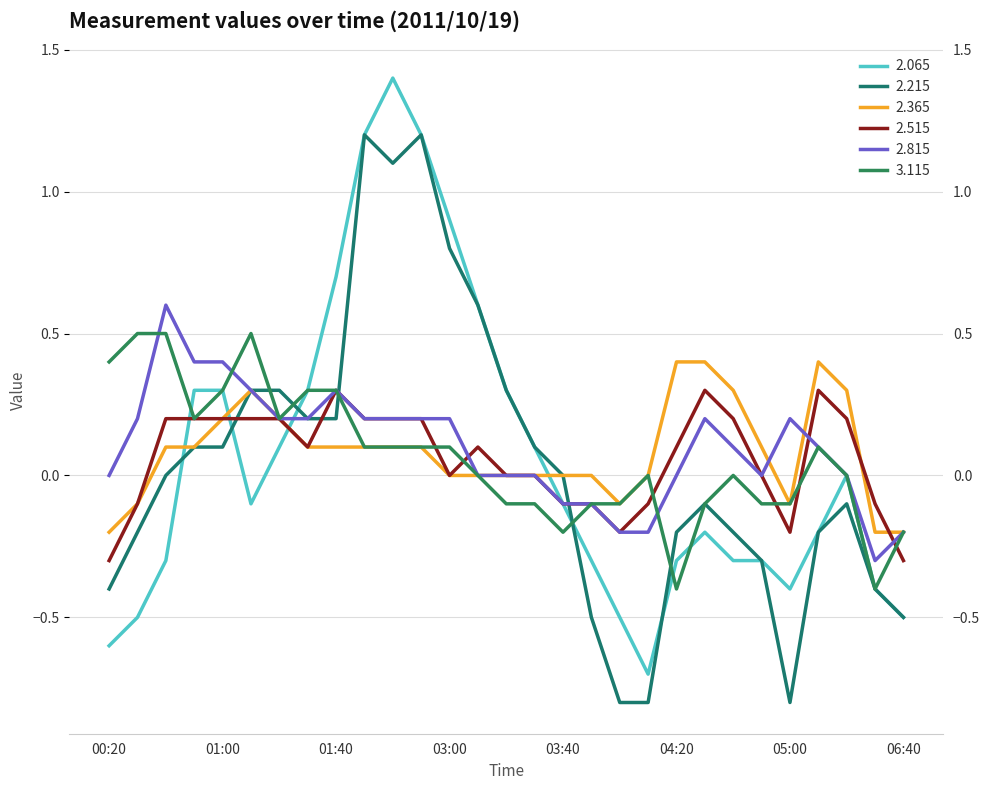

Is this an area chart (filled region under the line)?

No